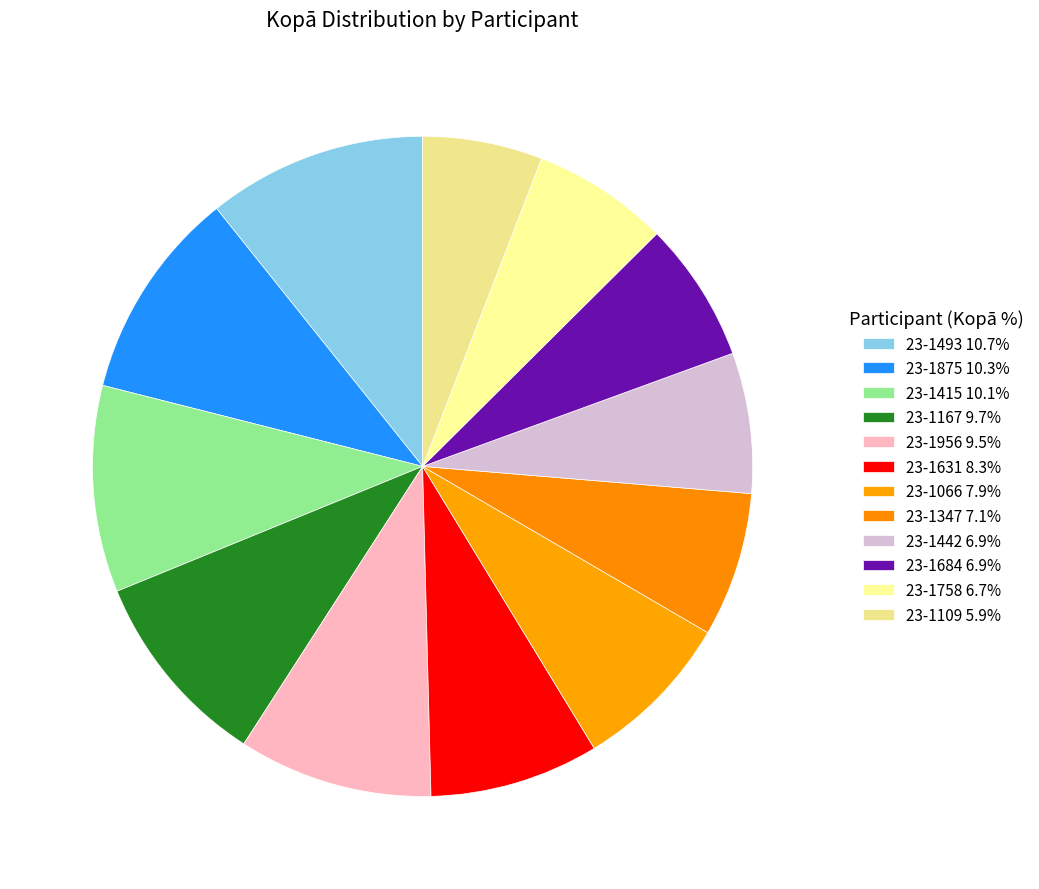

How many slices are in this pie chart?

12